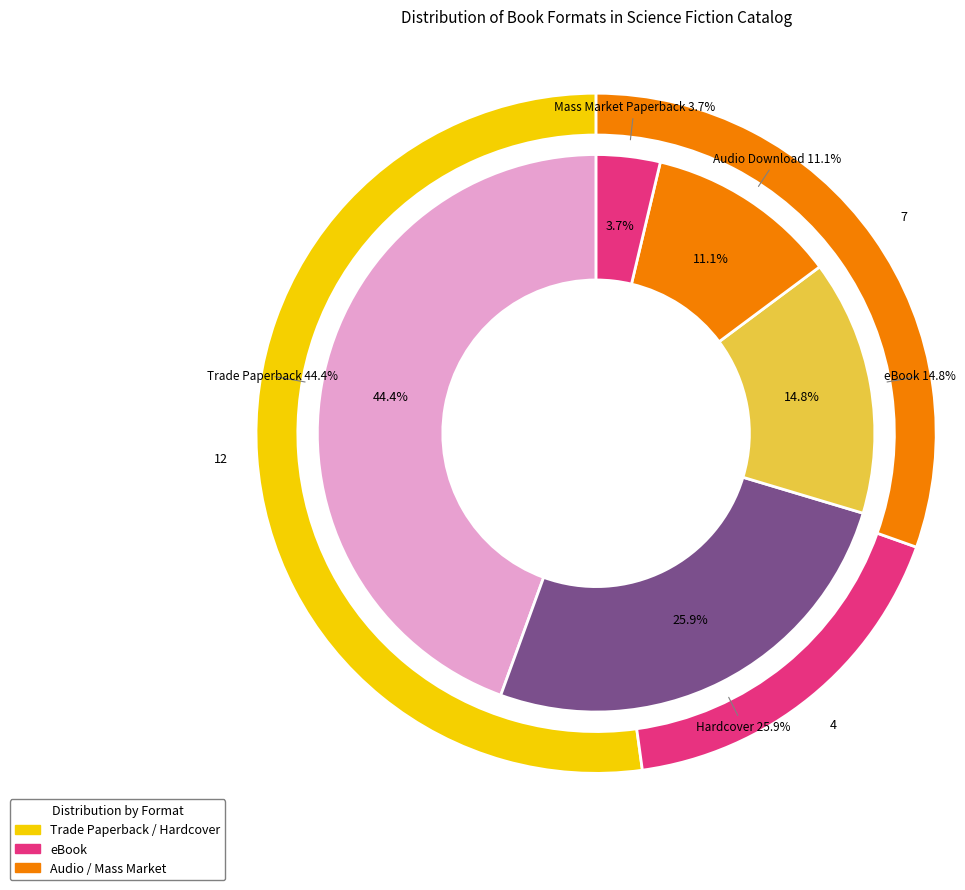

To the nearest percent, what is the average slice percentage?

20%